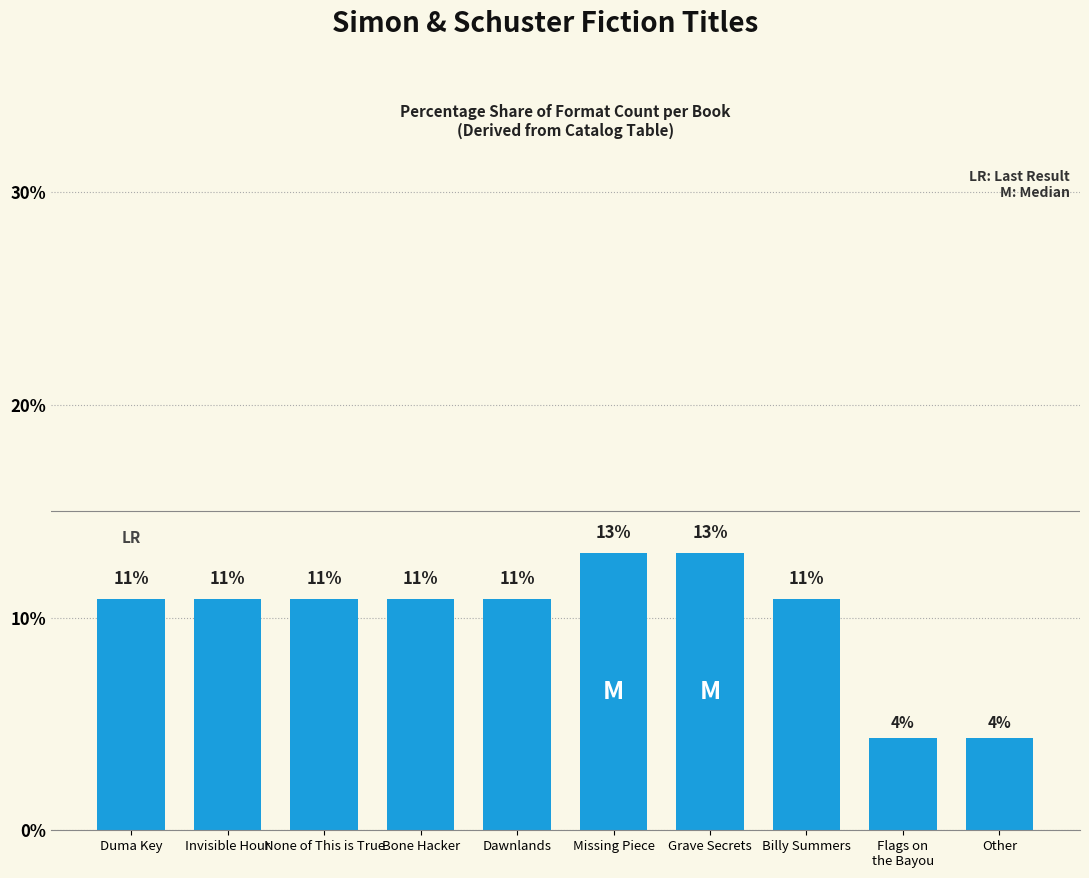

At which category does the chart reach its minimum across all series?

Flags on
the Bayou